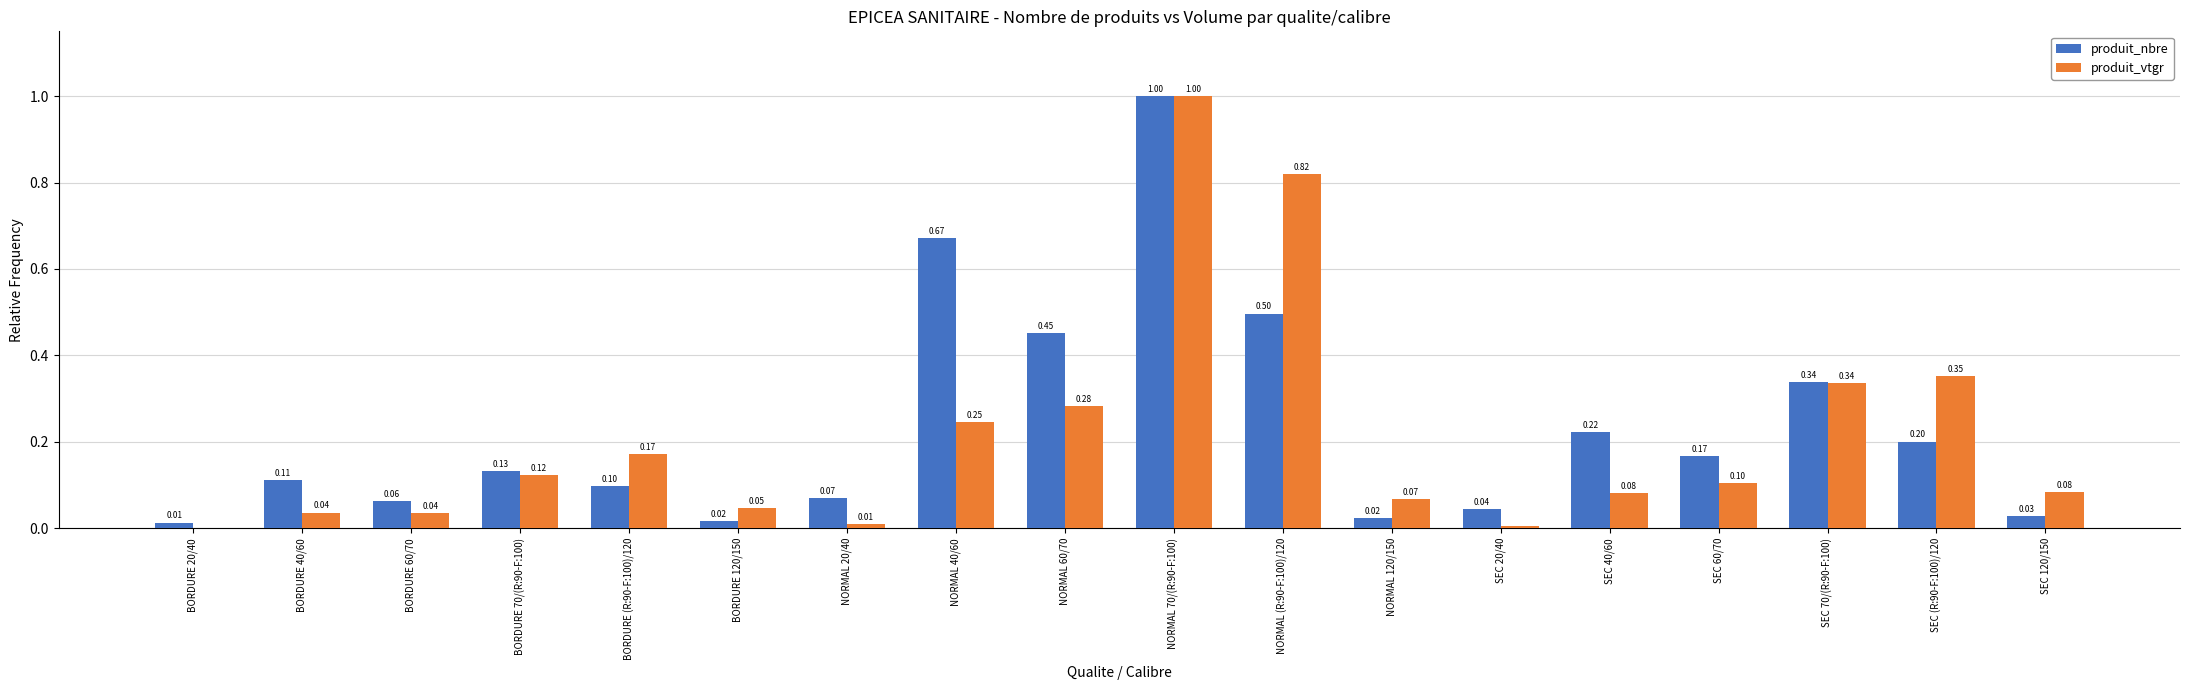

At which category is the sum across all series the highest?

NORMAL 70/(R:90-F:100)